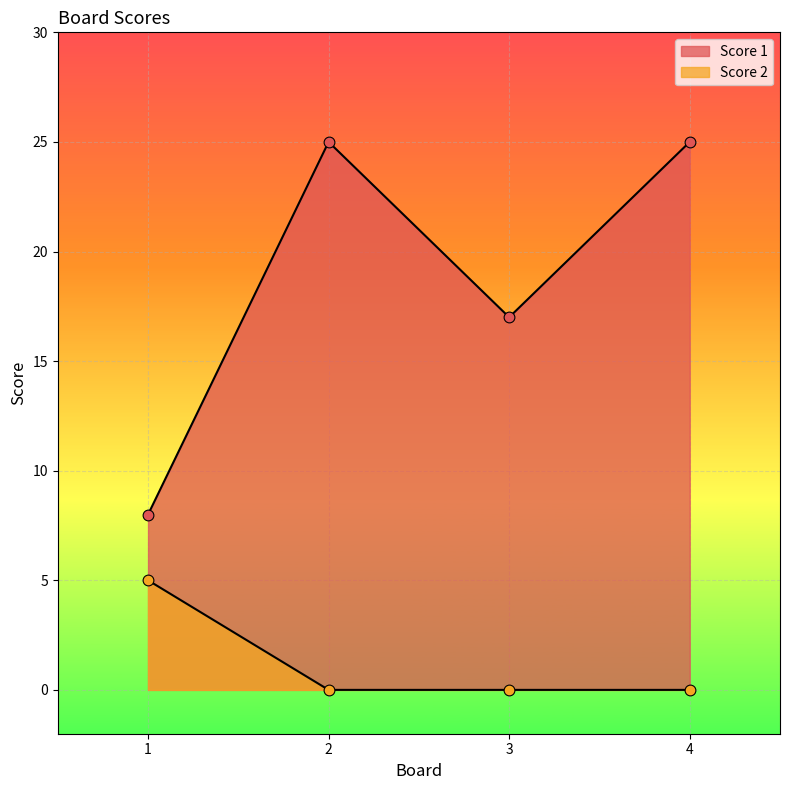

Which series has the widest spread of Y values?

Score 1